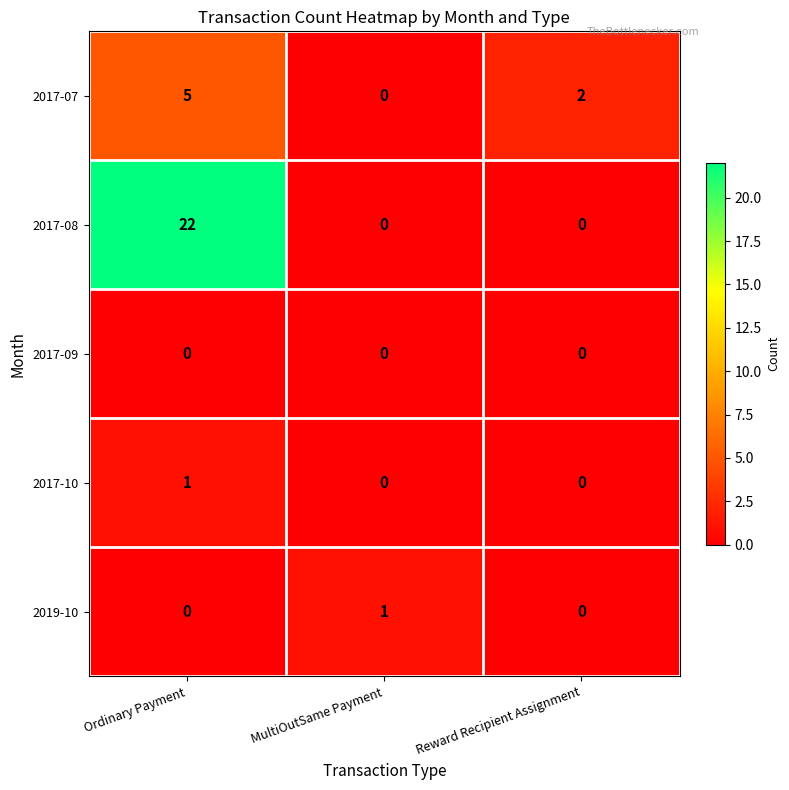

What is the spread (max minus min) of values at MultiOutSame Payment?

1